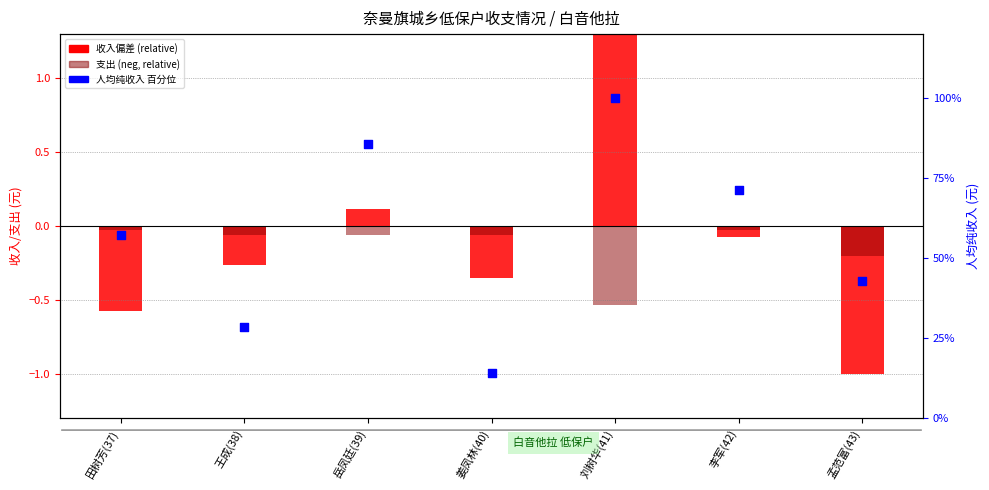

What is the change in value from 李军(42) to 孟范富(43)?

-28.6